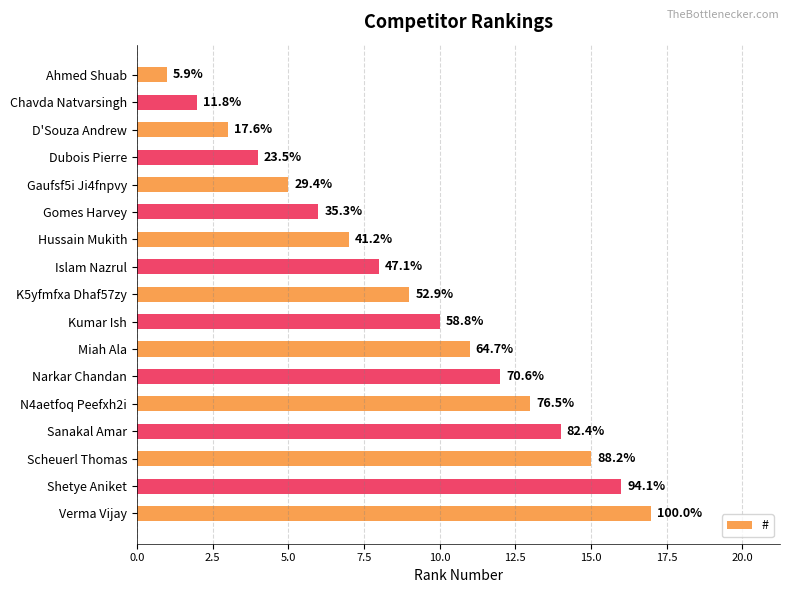

What is the difference between the second highest and second lowest values?

14